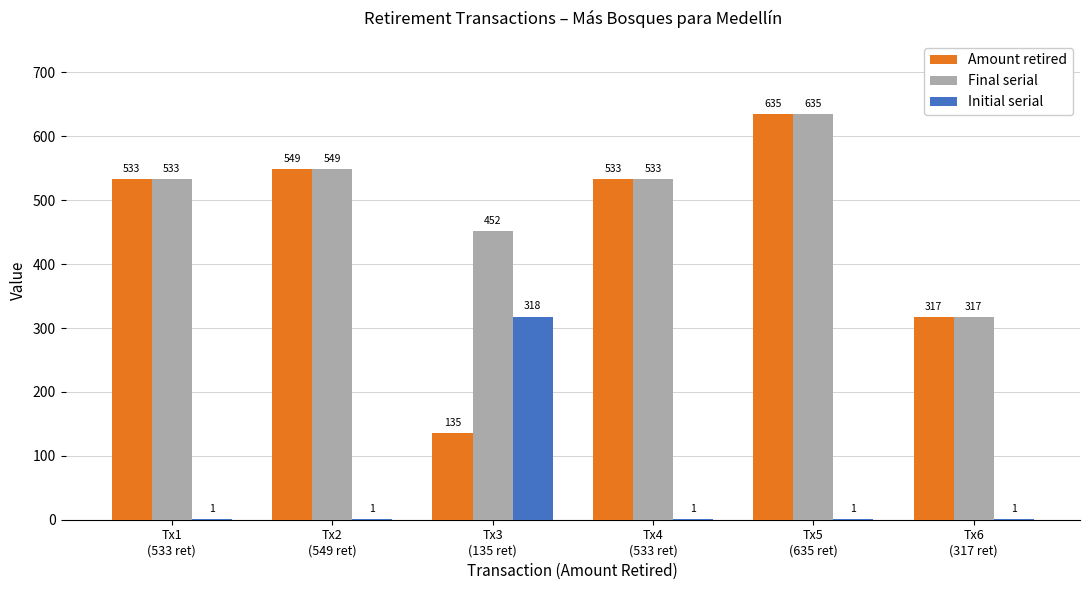

Which label corresponds to the largest value in the chart?

Tx5
(635 ret)